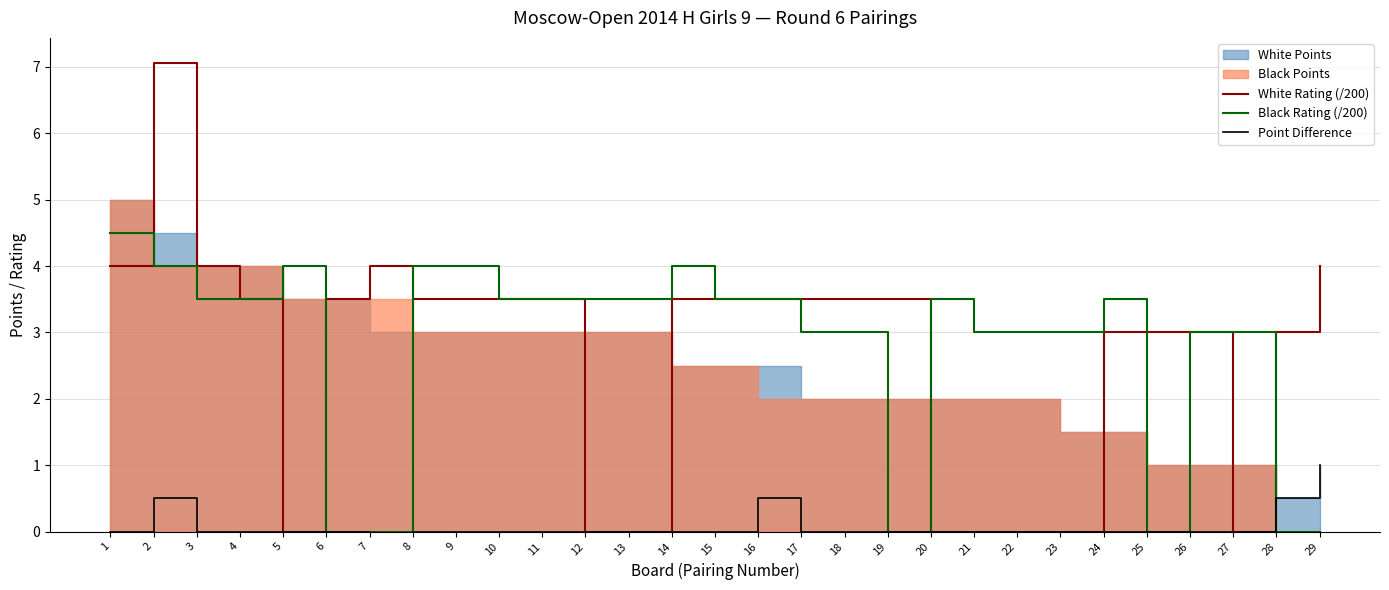

How many interior local valleys does the Black Rating (/200) series have?

2